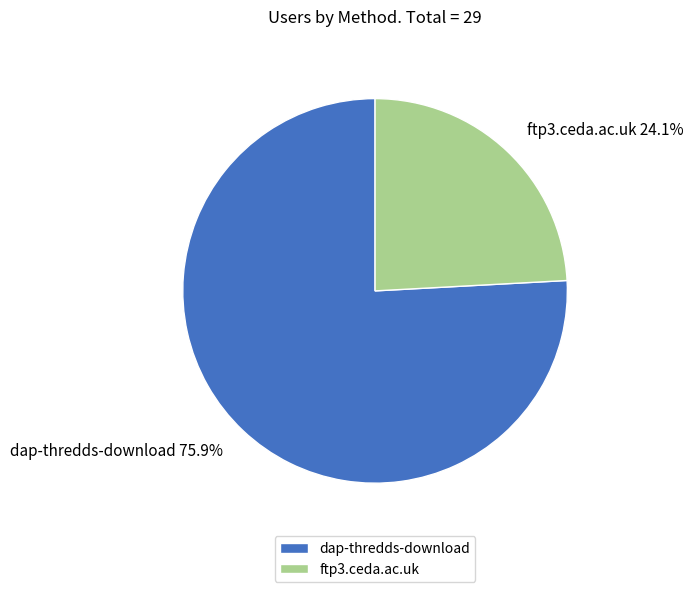

Which has a higher value, dap-thredds-download or ftp3.ceda.ac.uk?

dap-thredds-download